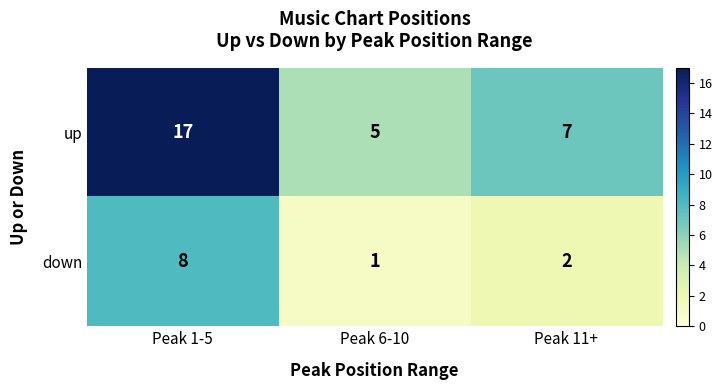

What is the sum of the down values at Peak 6-10 and Peak 11+?

3